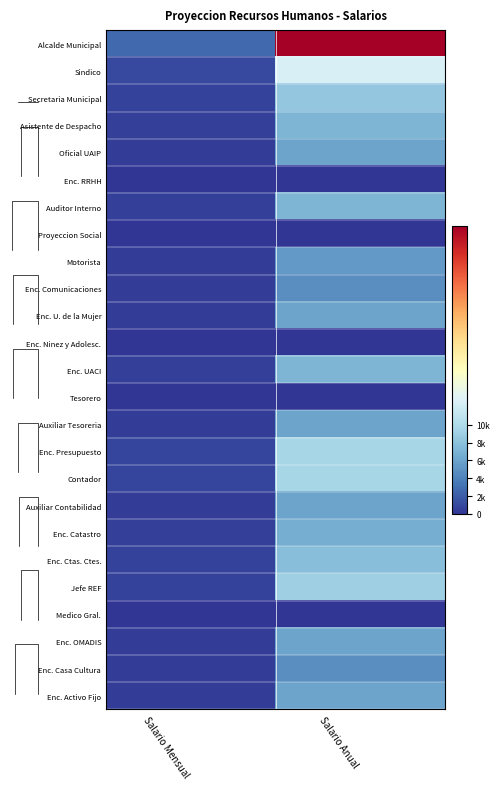

Reading left to right, extract all data points from this chart.

Alcalde Municipal: Salario Mensual=2700	Salario Anual=32400
Sindico: Salario Mensual=1050	Salario Anual=12600
Secretaria Municipal: Salario Mensual=700	Salario Anual=8400
Asistente de Despacho: Salario Mensual=600	Salario Anual=7200
Oficial UAIP: Salario Mensual=500	Salario Anual=6000
Enc. RRHH: Salario Mensual=0	Salario Anual=0
Auditor Interno: Salario Mensual=600	Salario Anual=7200
Proyeccion Social: Salario Mensual=0	Salario Anual=0
Motorista: Salario Mensual=450	Salario Anual=5400
Enc. Comunicaciones: Salario Mensual=400	Salario Anual=4800
Enc. U. de la Mujer: Salario Mensual=500	Salario Anual=6000
Enc. Ninez y Adolesc.: Salario Mensual=0	Salario Anual=0
Enc. UACI: Salario Mensual=600	Salario Anual=7200
Tesorero: Salario Mensual=0	Salario Anual=0
Auxiliar Tesoreria: Salario Mensual=500	Salario Anual=6000
Enc. Presupuesto: Salario Mensual=800	Salario Anual=9600
Contador: Salario Mensual=800	Salario Anual=9600
Auxiliar Contabilidad: Salario Mensual=500	Salario Anual=6000
Enc. Catastro: Salario Mensual=550	Salario Anual=6600
Enc. Ctas. Ctes.: Salario Mensual=650	Salario Anual=7800
Jefe REF: Salario Mensual=750	Salario Anual=9000
Medico Gral.: Salario Mensual=0	Salario Anual=0
Enc. OMADIS: Salario Mensual=500	Salario Anual=6000
Enc. Casa Cultura: Salario Mensual=400	Salario Anual=4800
Enc. Activo Fijo: Salario Mensual=500	Salario Anual=6000